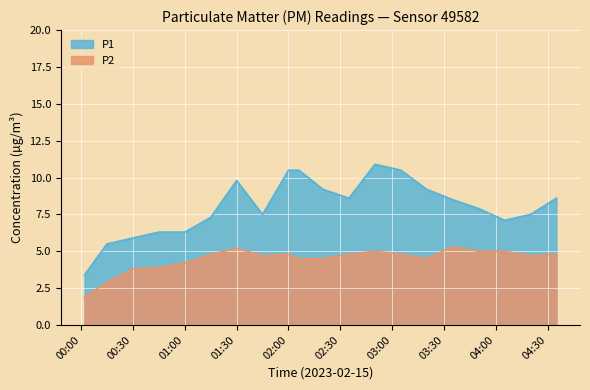

True or false: P1 and P2 cross at least once.

False